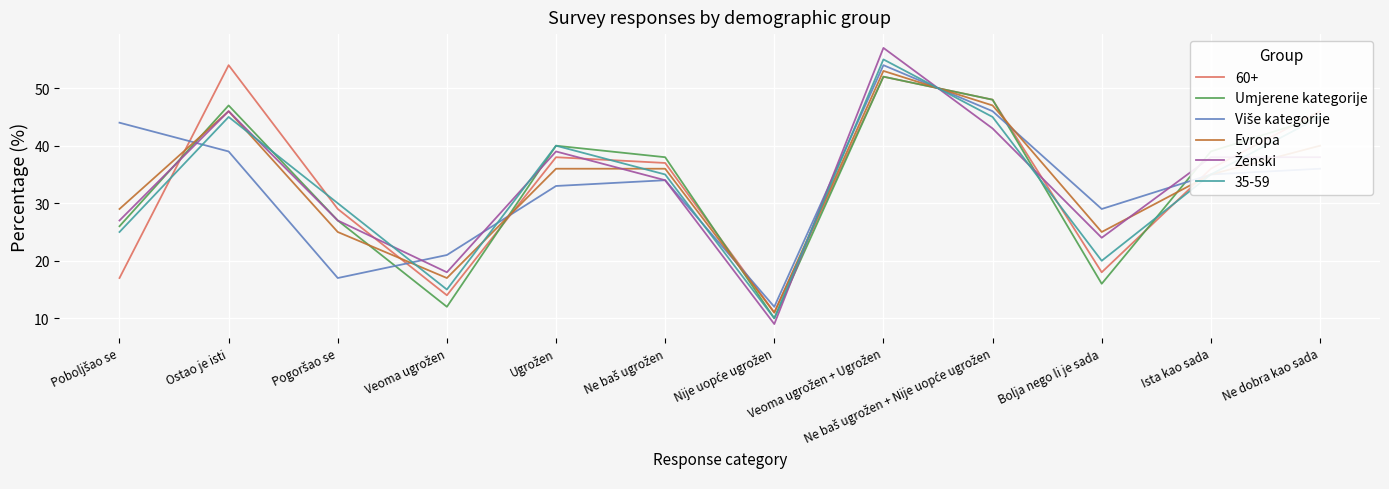

Does the chart display data point markers on the line(s)?

No